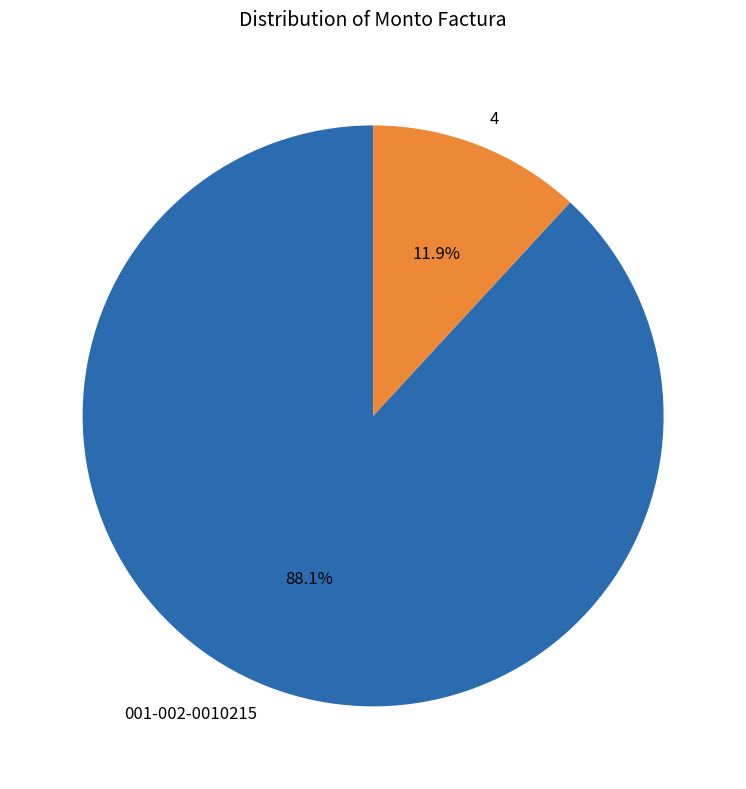

True or false: 001-002-0010215 accounts for 88% of the total.

True